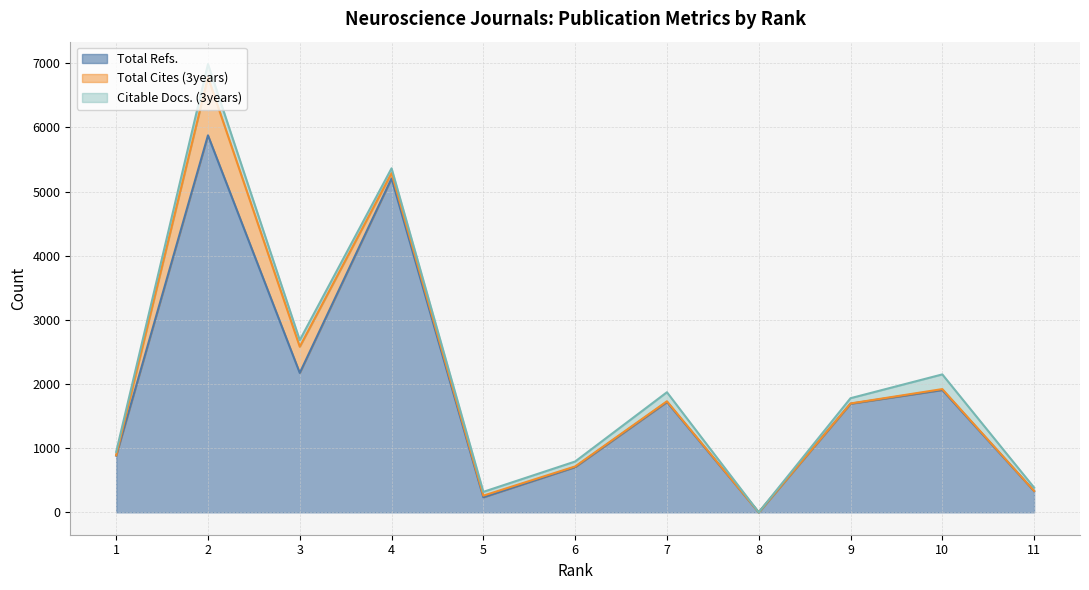

How many lines are shown in the chart?

3